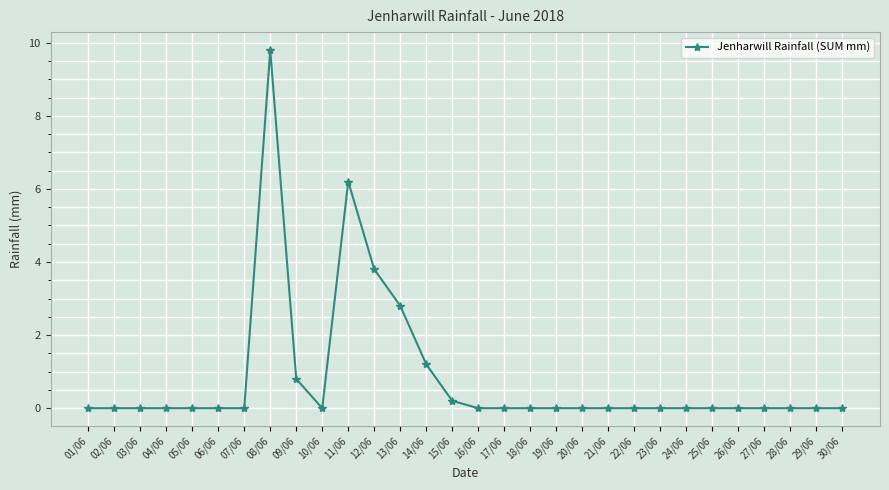

What is the label of the 30th point from the right?

01/06